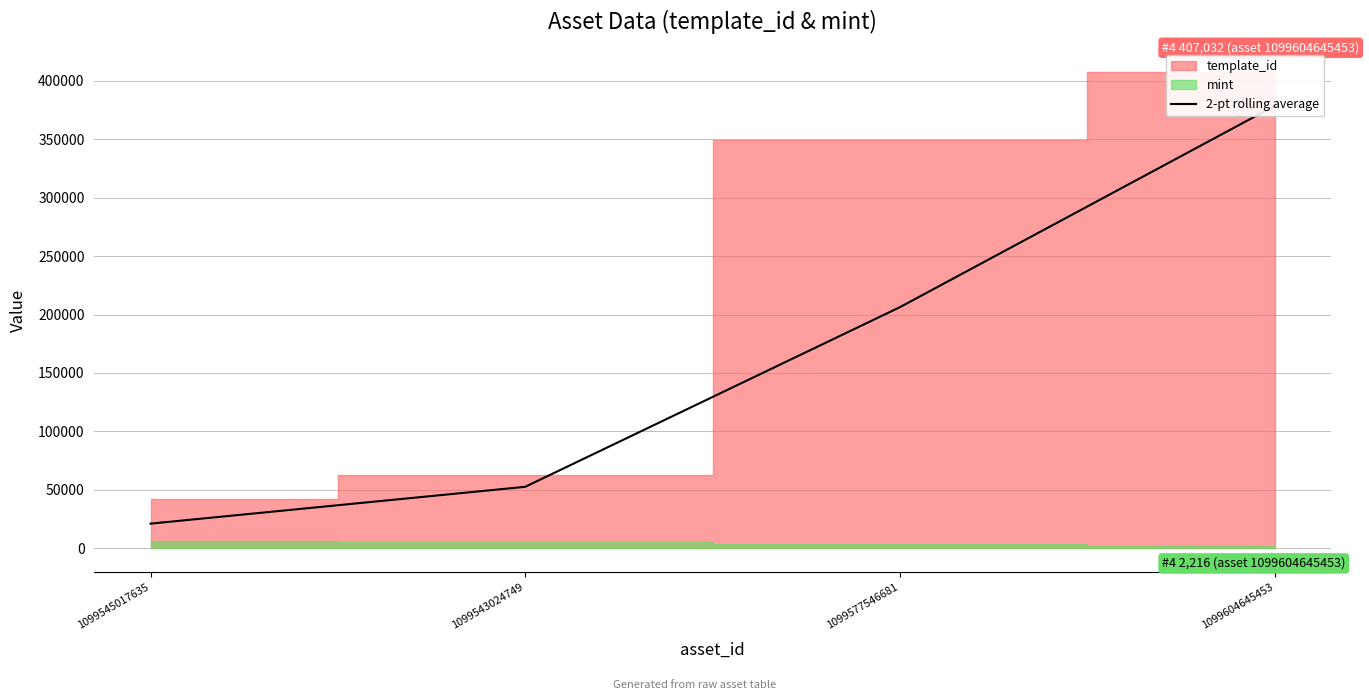

Rank the categories by value from highest to lowest.

1099604645453, 1099577546681, 1099543024749, 1099545017635